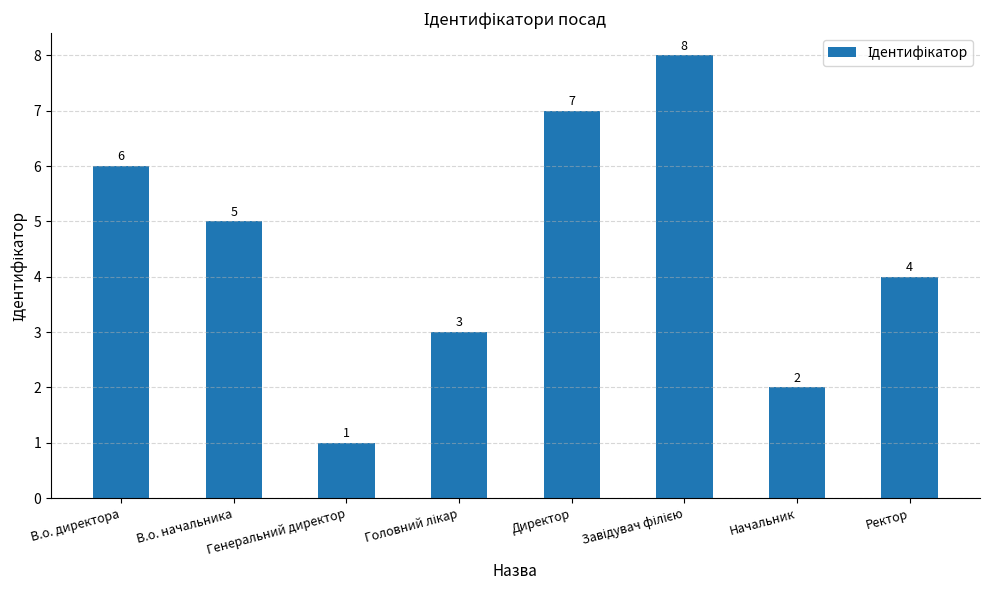

What is the smallest value displayed?

1